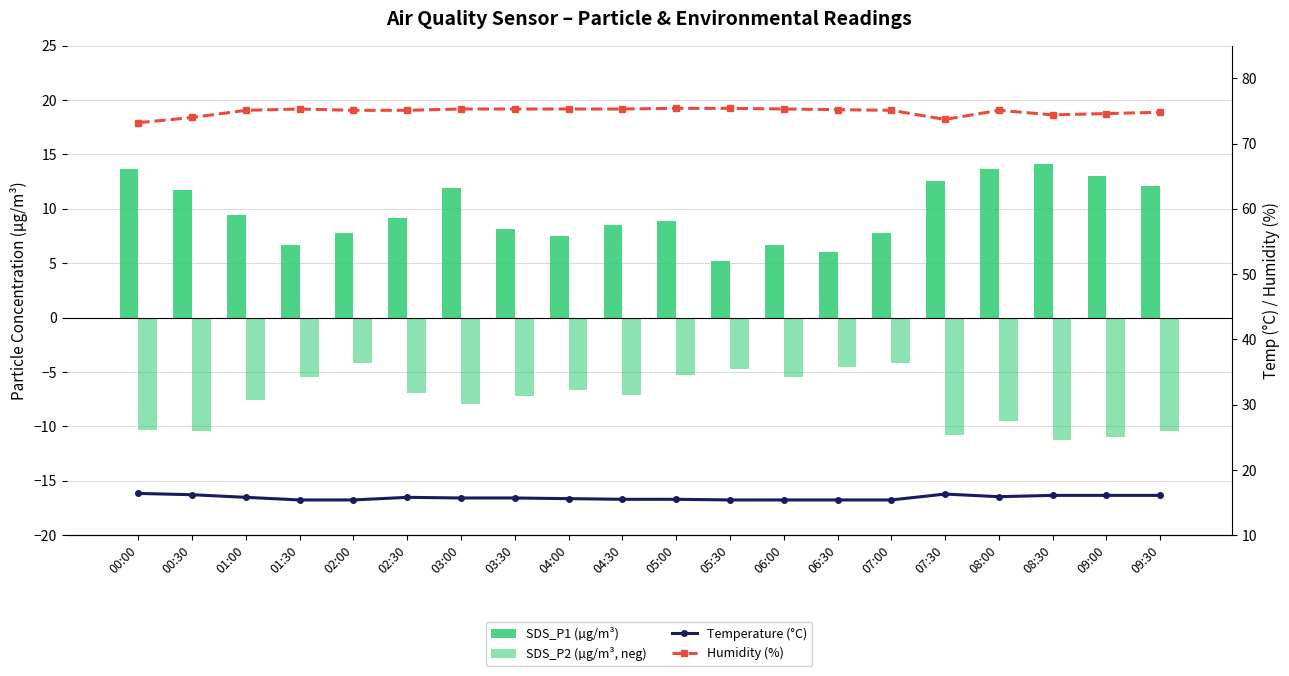

What is the label of the 10th bar from the right?

05:00